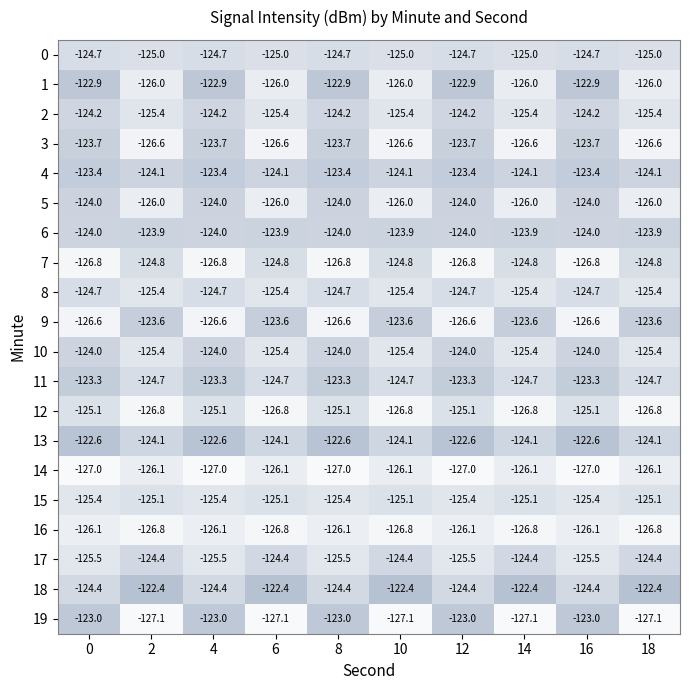

Which series has the largest range (max minus min)?

19